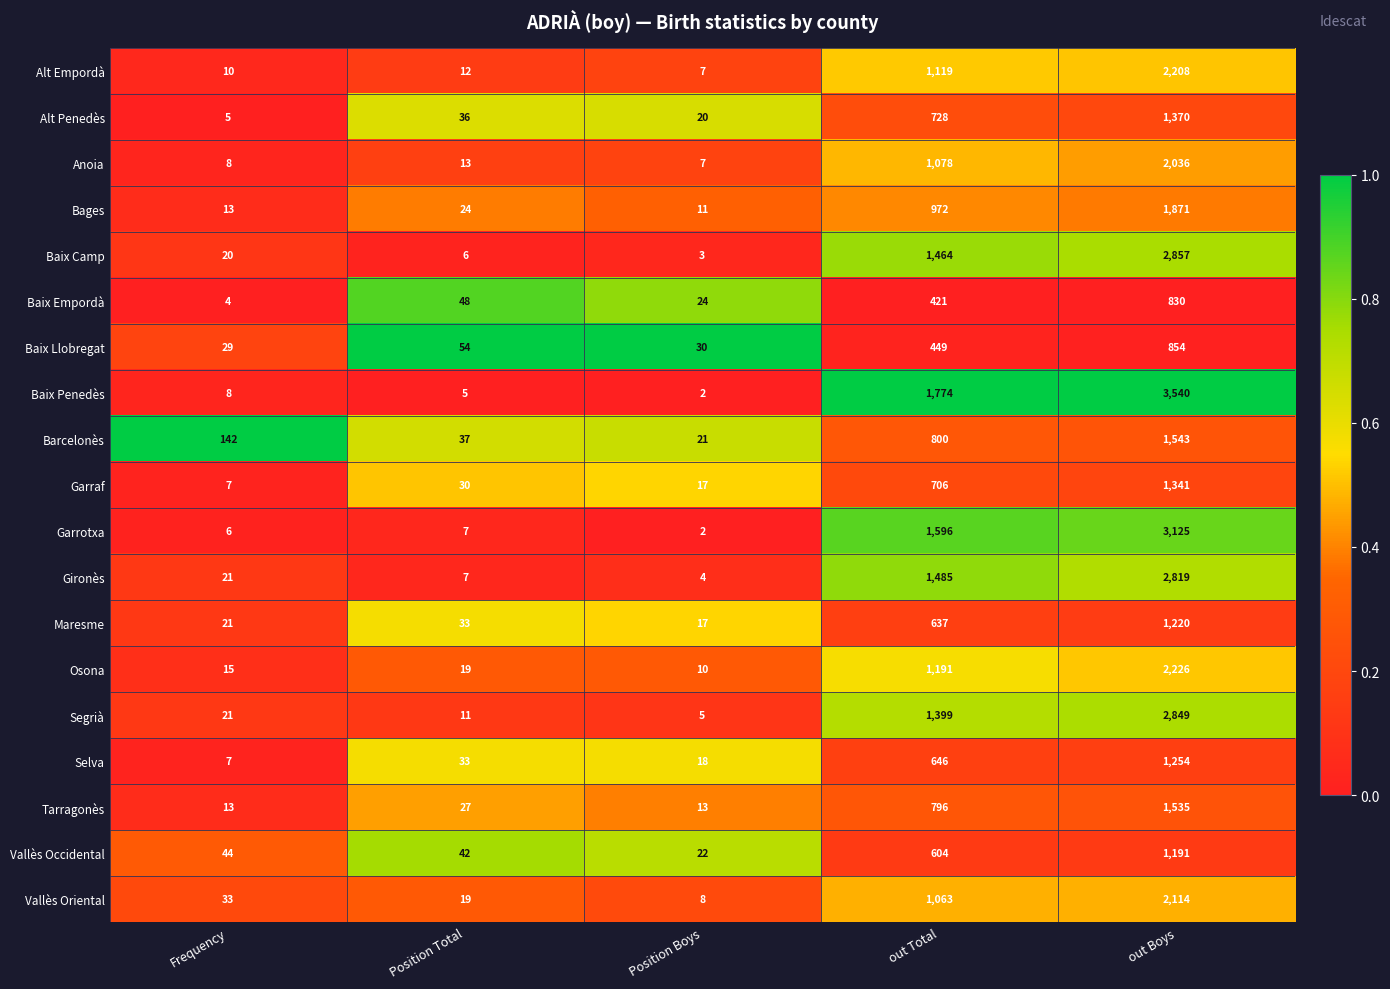

Which series has the largest total across all categories?

Baix Penedès